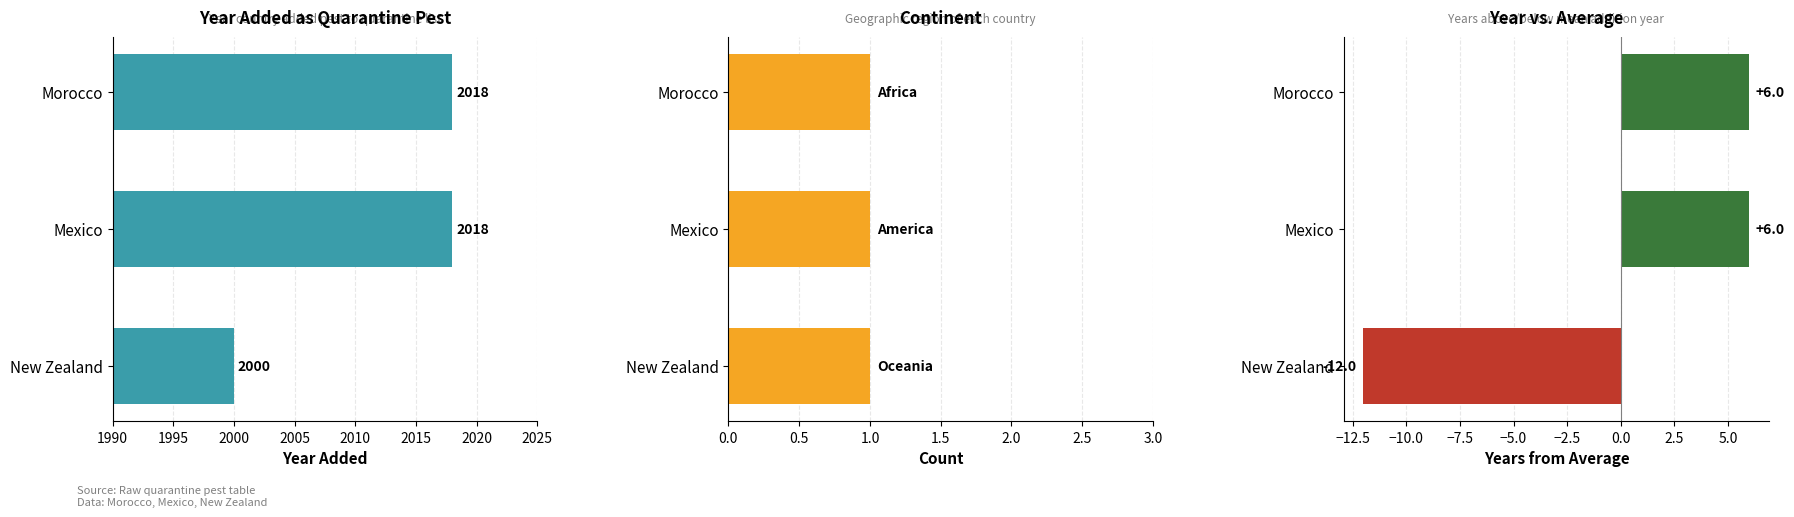

Is the value of yr_add at Morocco greater than the value of yr_add offset from mean at Mexico?

Yes